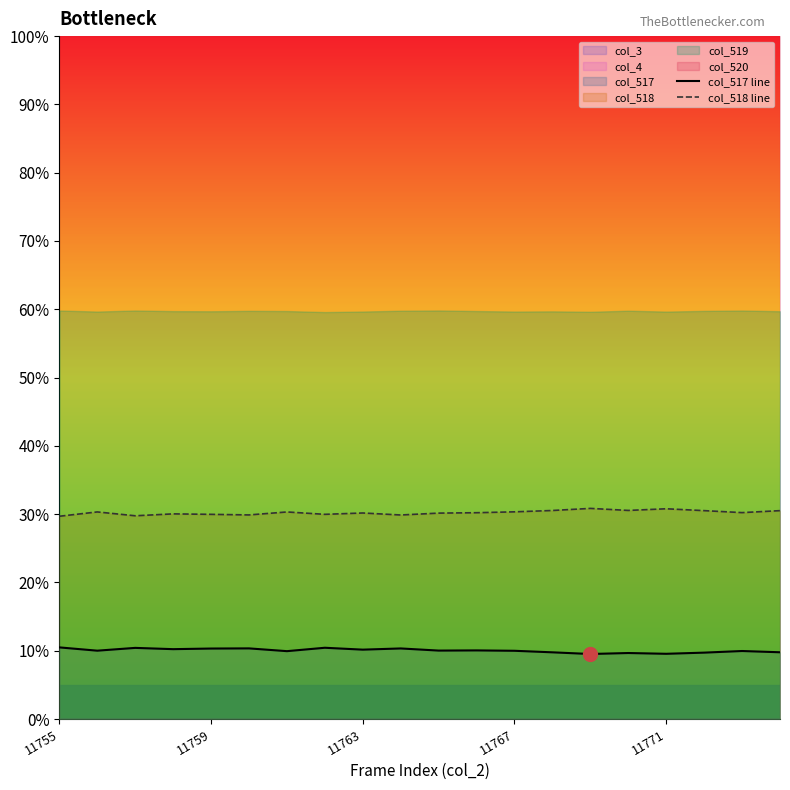

List the series in order of their overall mean, lowest first.

col_517 line, col_518 line